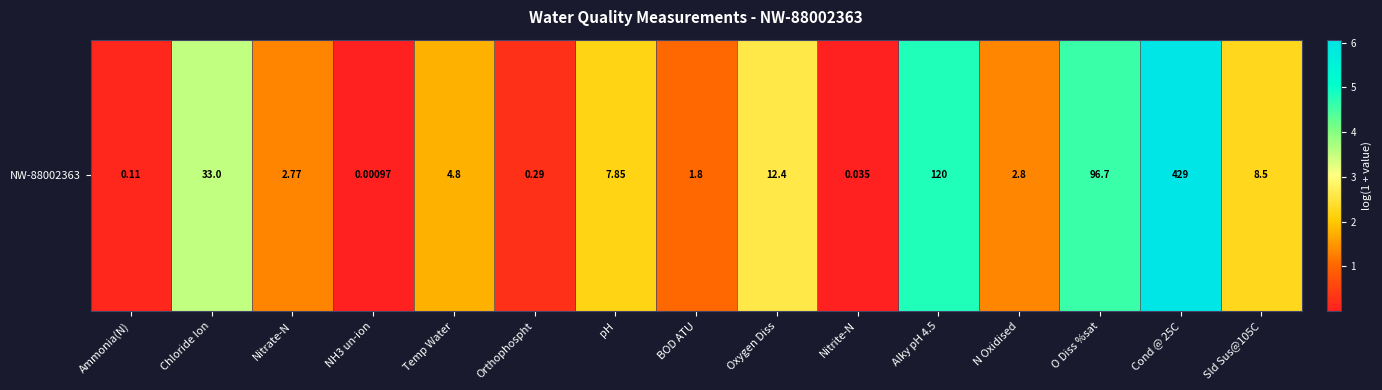

Reading left to right, extract all data points from this chart.

Ammonia(N)=0.1	Chloride Ion=3.5	Nitrate-N=1.3	NH3 un-ion=0.0	Temp Water=1.8	Orthophospht=0.3	pH=2.2	BOD ATU=1.0	Oxygen Diss=2.6	Nitrite-N=0.0	Alky pH 4.5=4.8	N Oxidised=1.3	O Diss %sat=4.6	Cond @ 25C=6.1	Sld Sus@105C=2.3